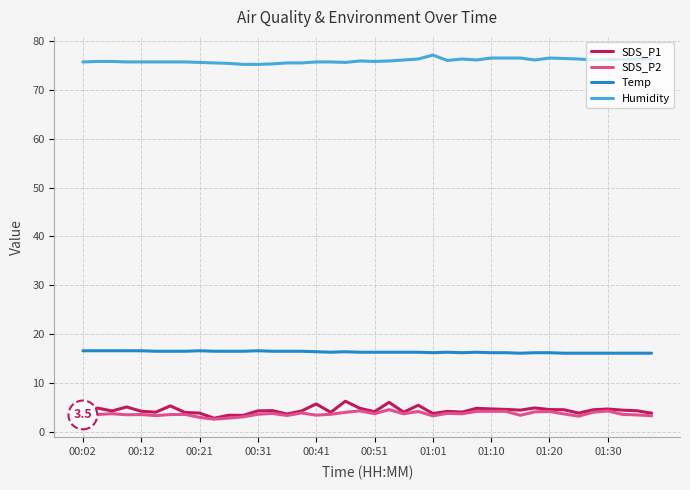

What is the maximum value for Humidity?

77.1